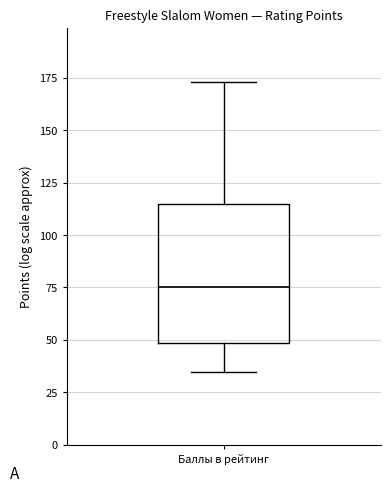

Where does the upper whisker of the box for Баллы в рейтинг end on the y-axis? The values are not printed on the chart, so give them approximately, as read against the axis.

175